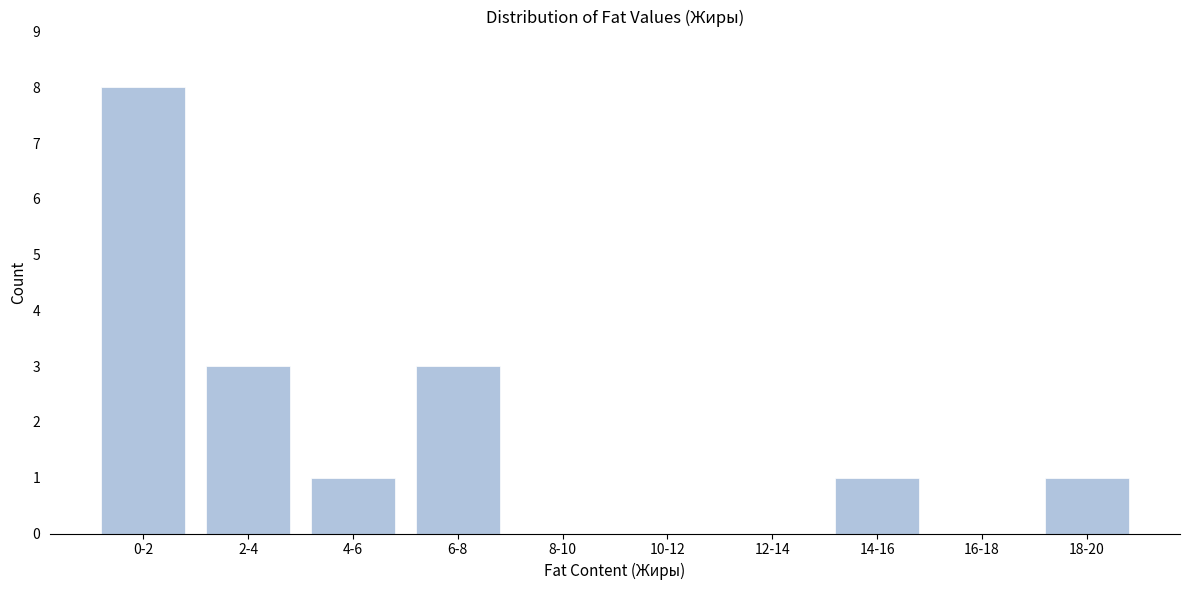

Reading left to right, transcribe all the data shown in this chart.

0-2=8	2-4=3	4-6=1	6-8=3	8-10=0	10-12=0	12-14=0	14-16=1	16-18=0	18-20=1